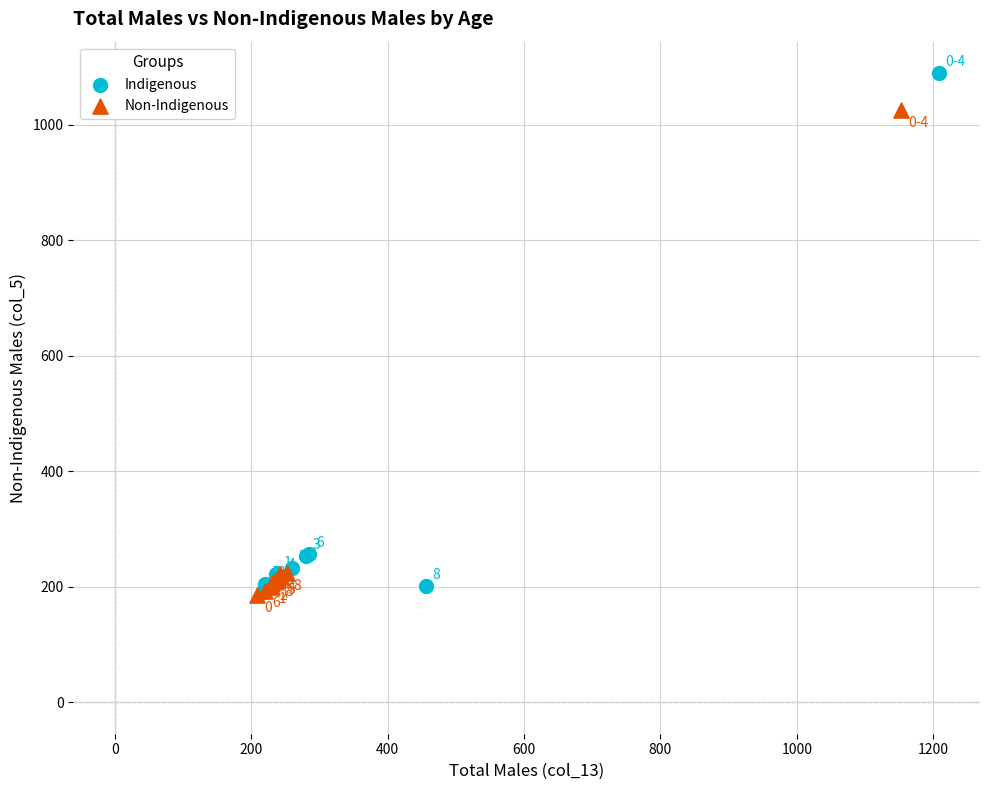

Which series has the largest Y range (max minus min)?

Indigenous